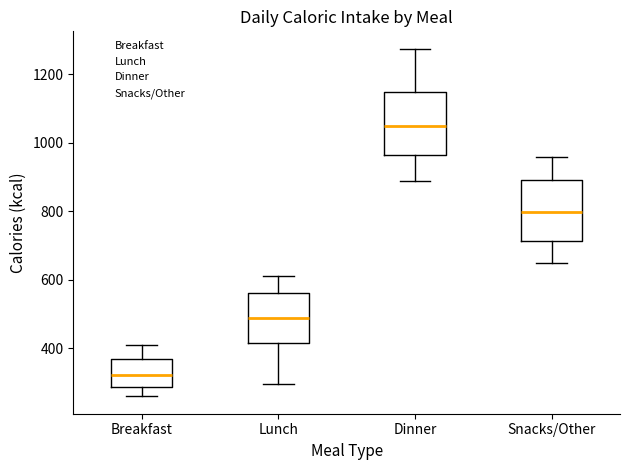

Reading left to right, read every box against the y-axis: the position of its median line, the range the box covers, and the ends of its whiskers. The values are not printed on the chart, so give them approximately, as read against the axis.

Breakfast: median 320, box 280 to 360, whiskers 260 to 420
Lunch: median 500, box 420 to 560, whiskers 300 to 620
Dinner: median 1060, box 960 to 1160, whiskers 900 to 1280
Snacks/Other: median 800, box 720 to 900, whiskers 660 to 960